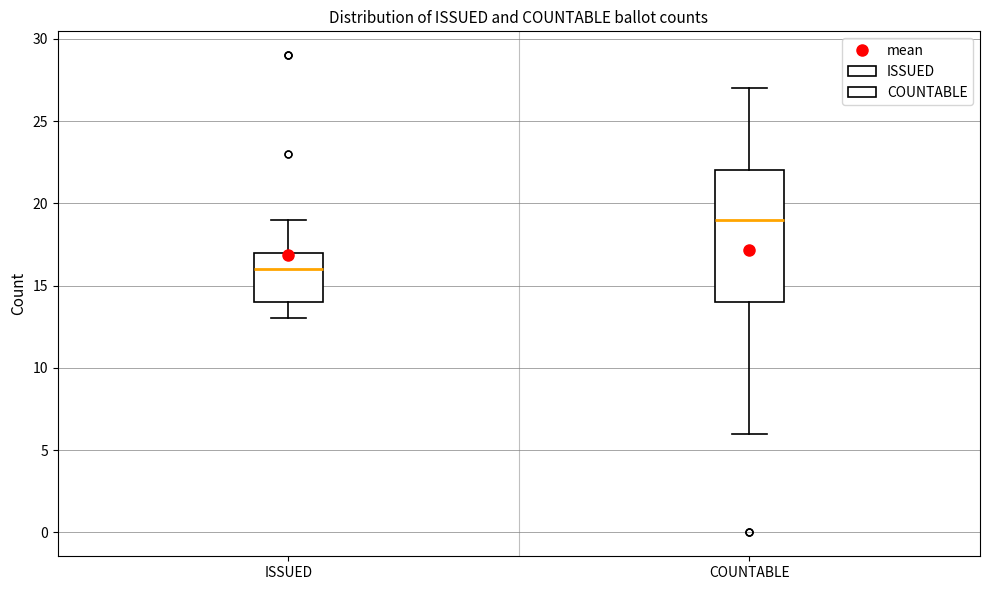

Reading left to right, read every box against the y-axis: the position of its median line, the range the box covers, and the ends of its whiskers. The values are not printed on the chart, so give them approximately, as read against the axis.

ISSUED: median 16, box 14 to 17, whiskers 13 to 19
COUNTABLE: median 19, box 14 to 22, whiskers 6 to 27